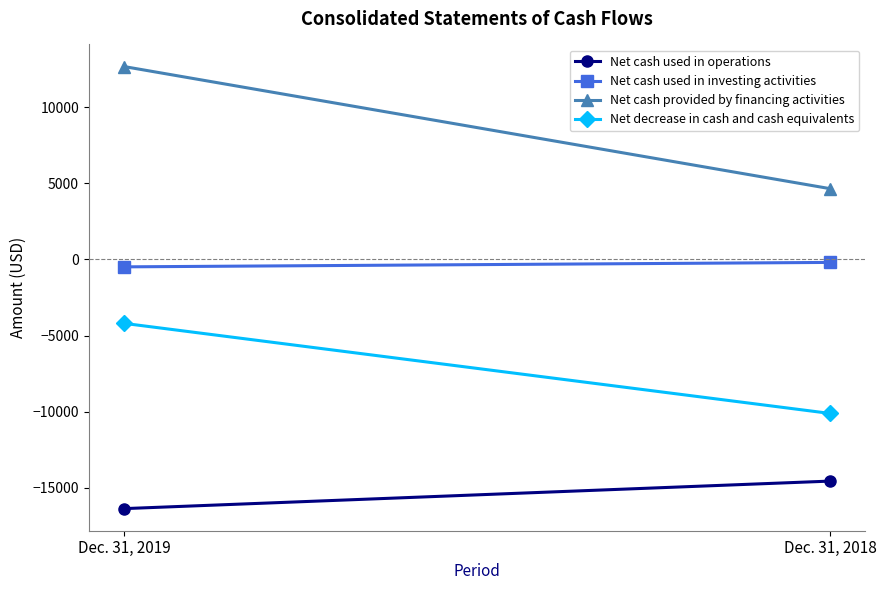

Rank the categories by Net cash used in investing activities value from highest to lowest.

Dec. 31, 2018, Dec. 31, 2019